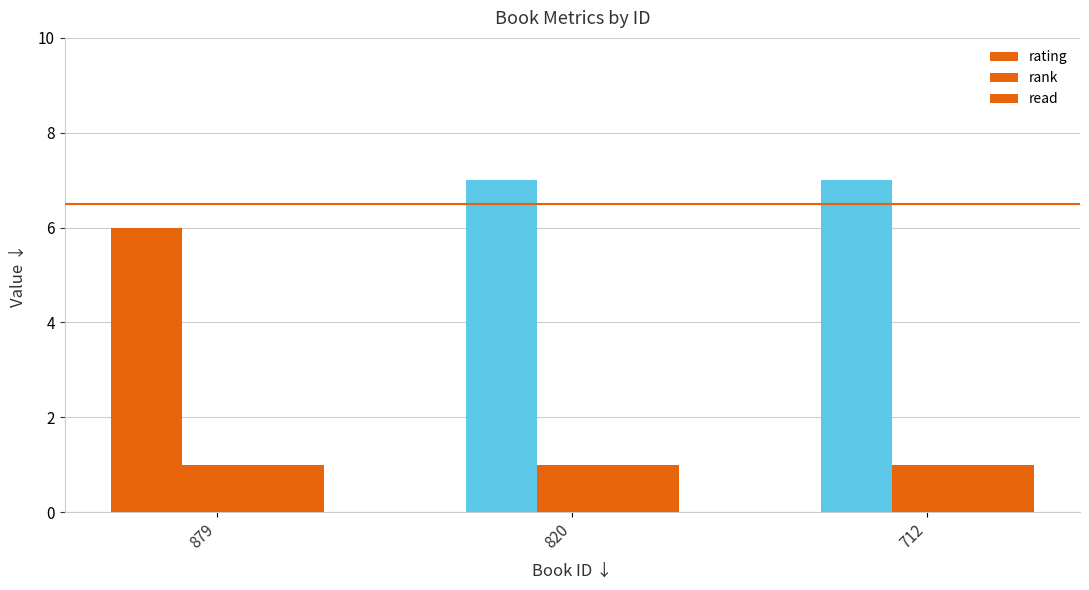

What is the maximum value shown in the chart?

7